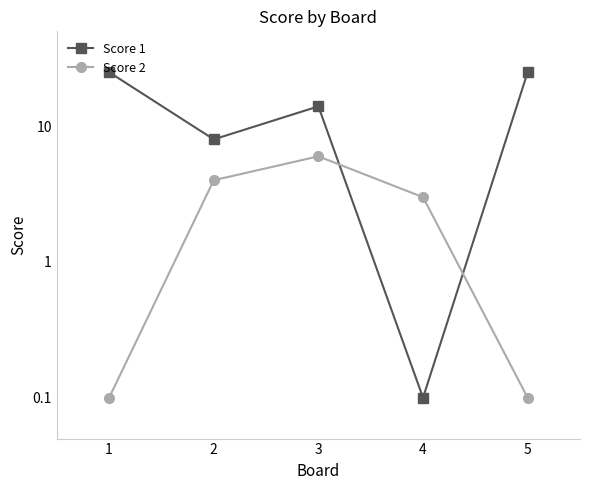

What is the maximum value for Score 1?

25.0